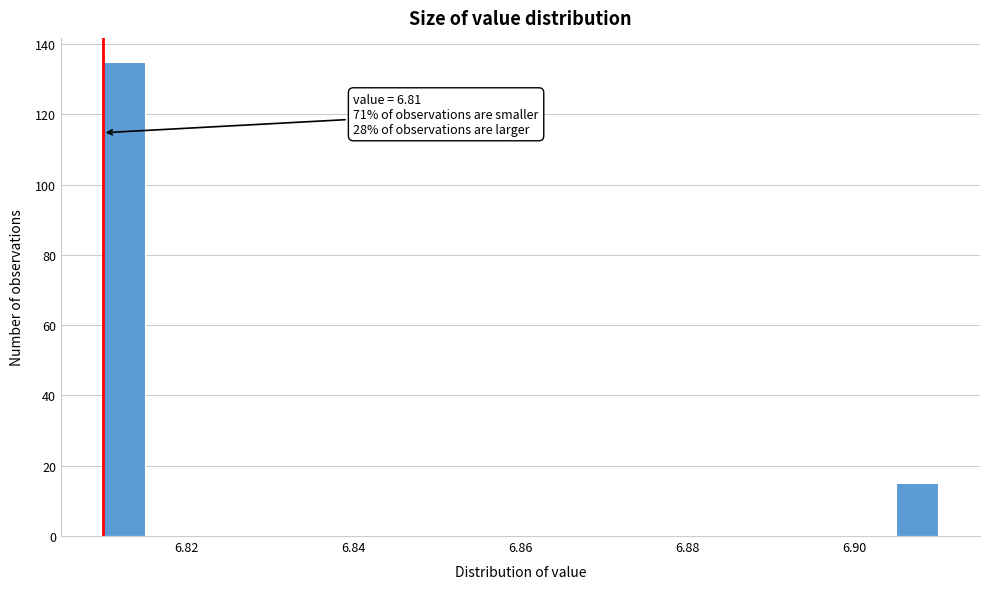

Read against the x-axis, roughly where is the centre of the tallest bar?

6.812